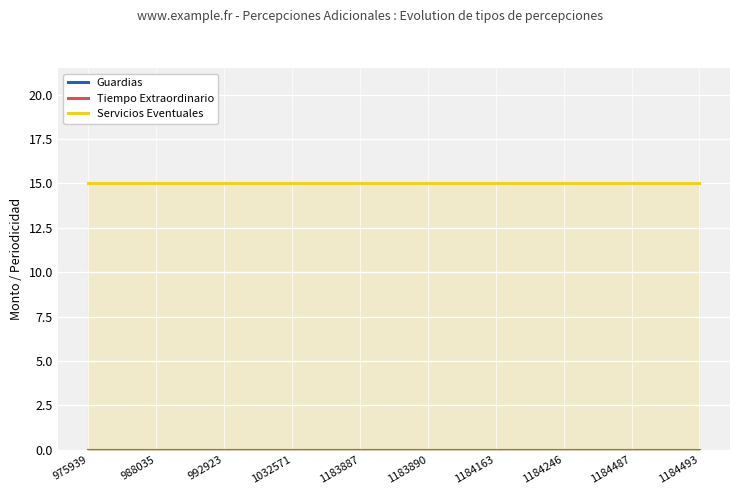

Reading left to right, list all the values displayed in this chart.

Guardias: 975939=0	988035=0	992923=0	1032571=0	1183887=0	1183890=0	1184163=0	1184246=0	1184487=0	1184493=0
Tiempo Extraordinario: 975939=0	988035=0	992923=0	1032571=0	1183887=0	1183890=0	1184163=0	1184246=0	1184487=0	1184493=0
Servicios Eventuales: 975939=15	988035=15	992923=15	1032571=15	1183887=15	1183890=15	1184163=15	1184246=15	1184487=15	1184493=15